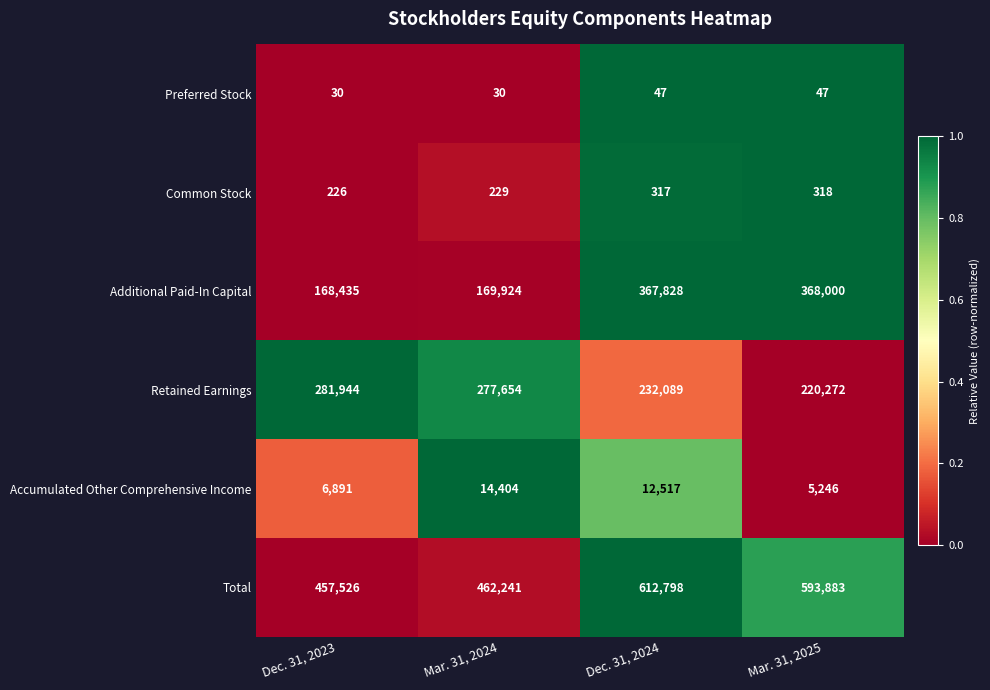

What is the sum of the Preferred Stock values at Mar. 31, 2024 and Dec. 31, 2024?

77